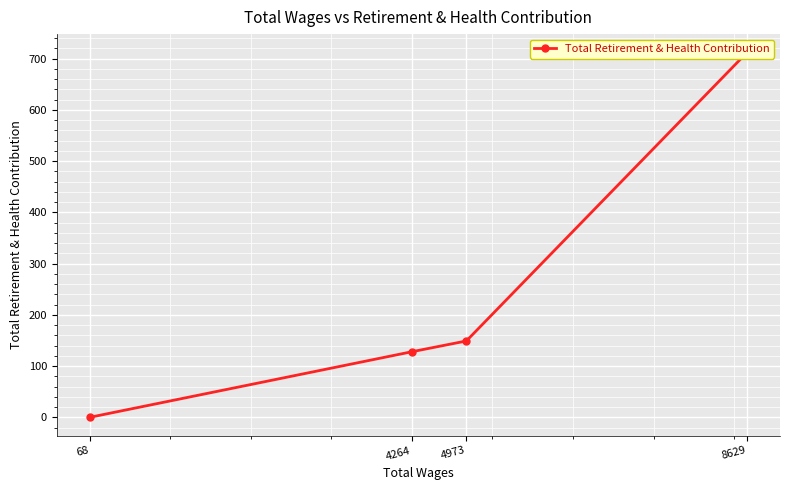

The value at 8629 is 712. True or false?

True